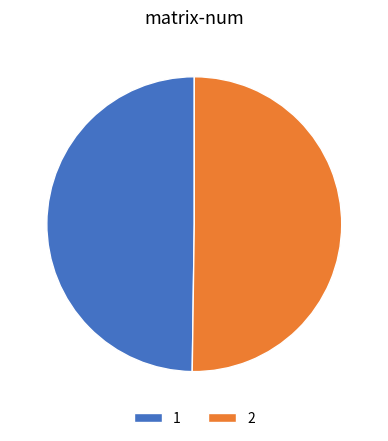

Is it true that 2 is 50% of the pie?

True